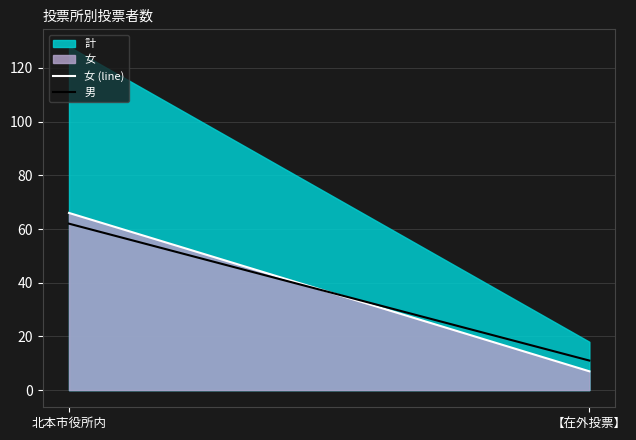

At which label does 女 (line) reach its peak?

北本市役所内